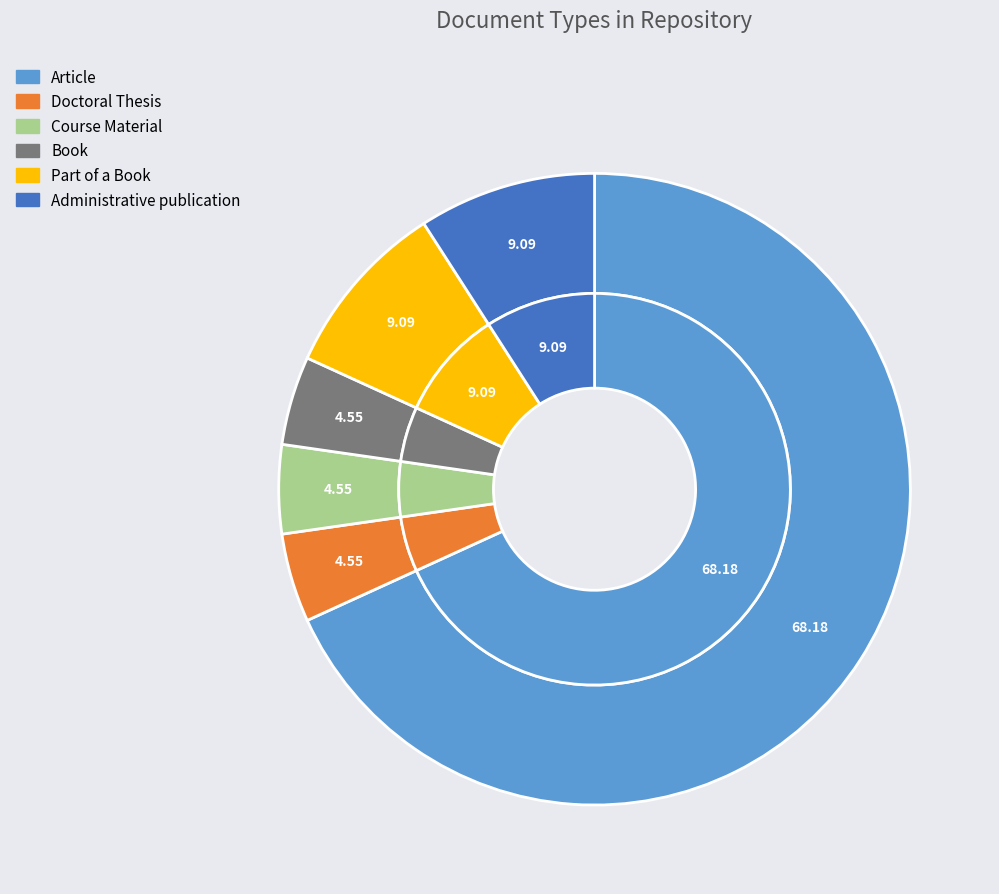

True or false: Doctoral Thesis accounts for 1% of the total.

False